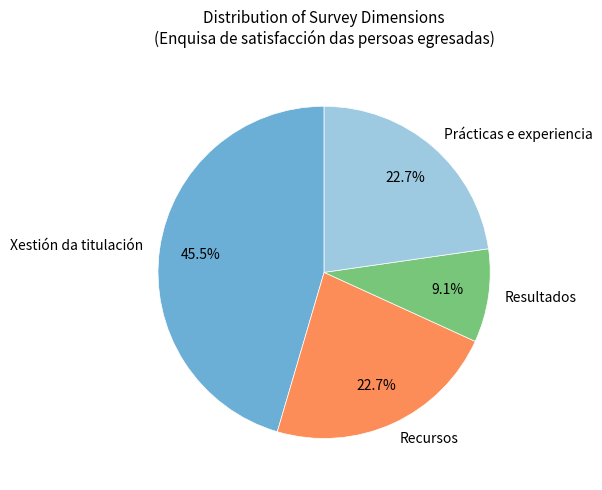

How many segments does this pie chart have?

4